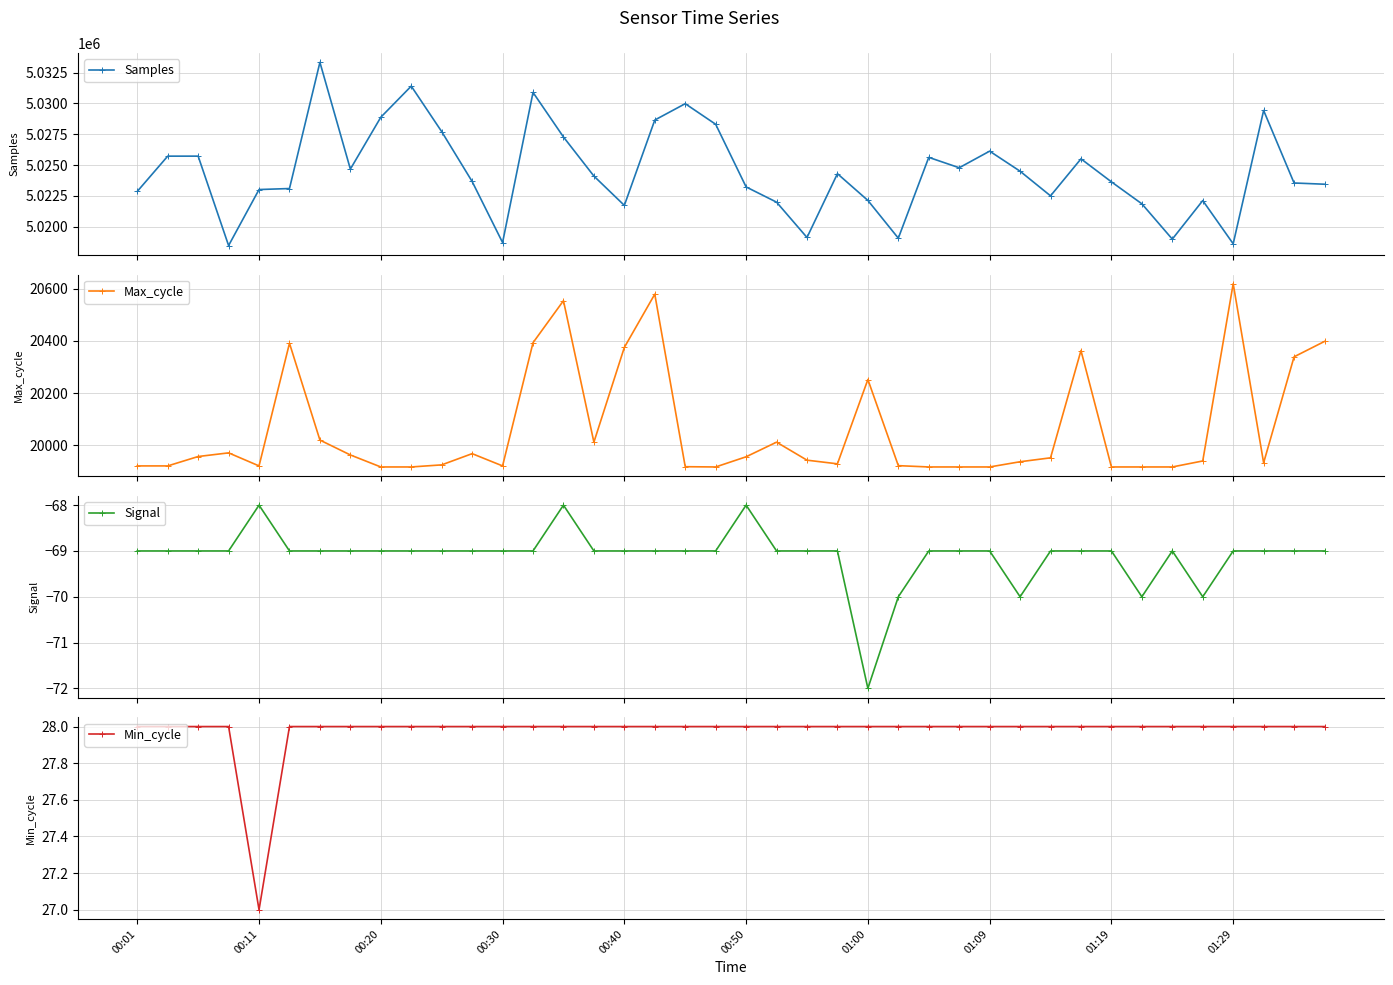

What is the total value across all series at 19?

5048185